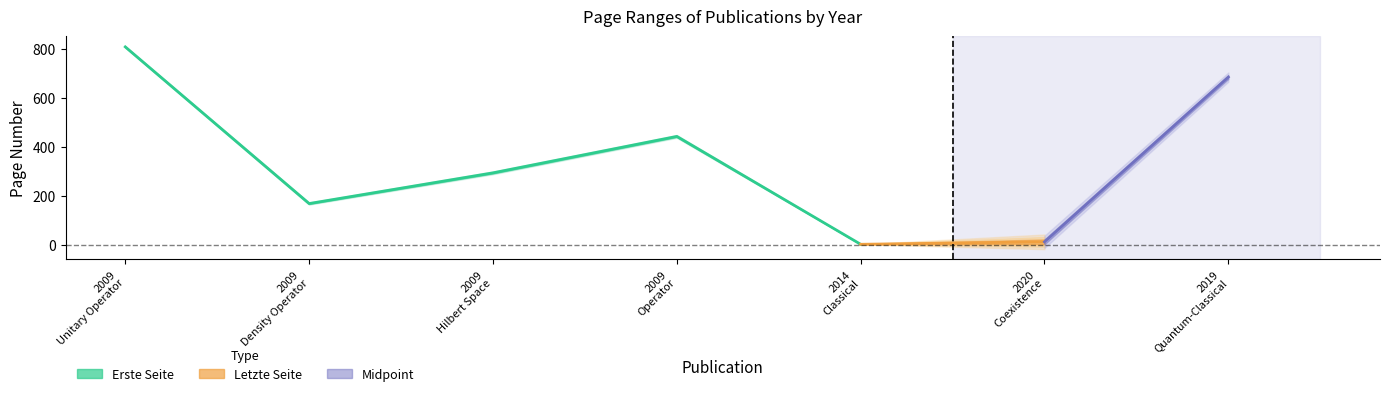

Where is the first local minimum for Erste Seite?

2009
Density Operator